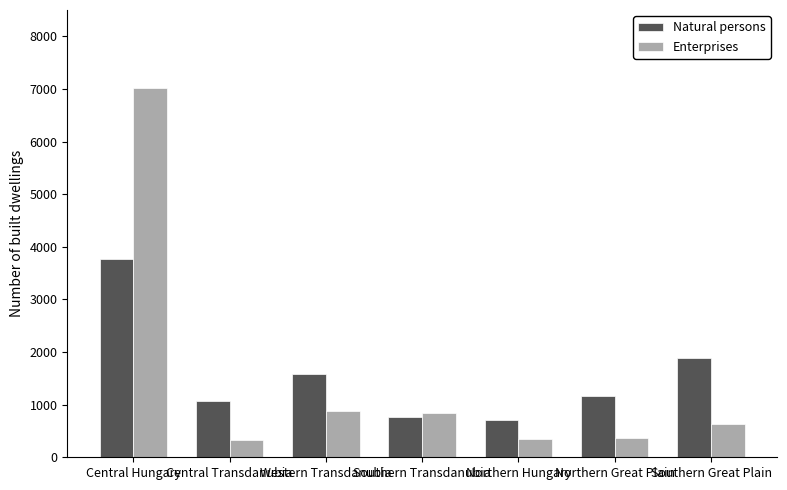

List the series in order of their peak value, lowest first.

Natural persons, Enterprises